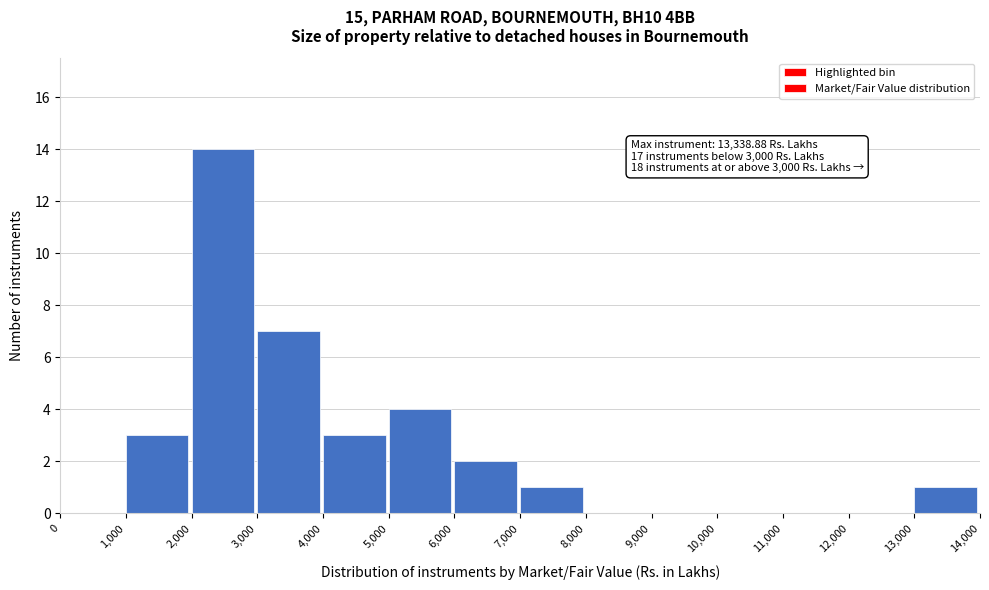

Over which range of the x-axis is the bar tallest?

2,000 to 3,000